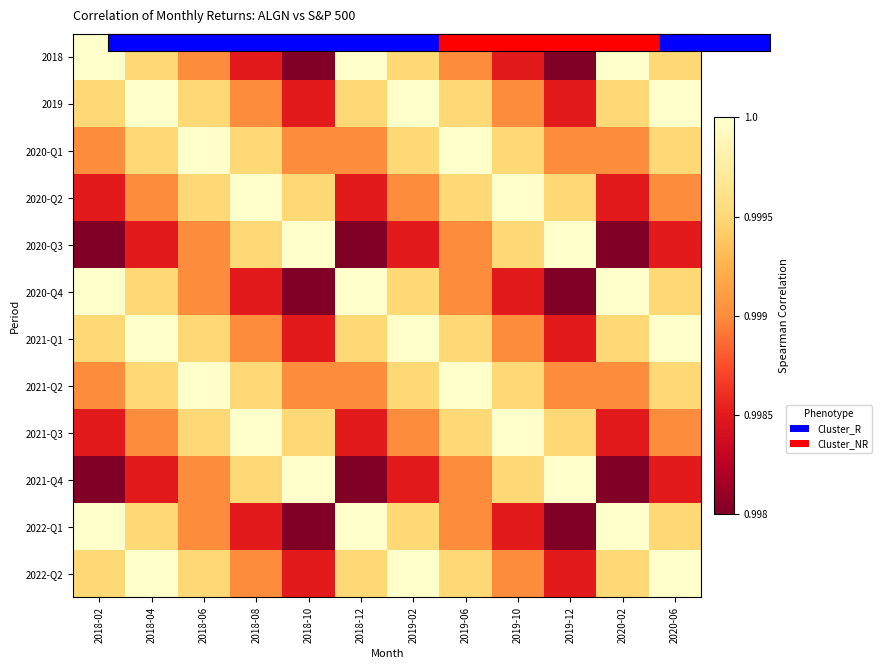

Rank the series at 2018-04 from highest to lowest value.

2019, 2021-Q1, 2022-Q2, 2018, 2020-Q1, 2020-Q4, 2021-Q2, 2022-Q1, 2020-Q2, 2021-Q3, 2020-Q3, 2021-Q4